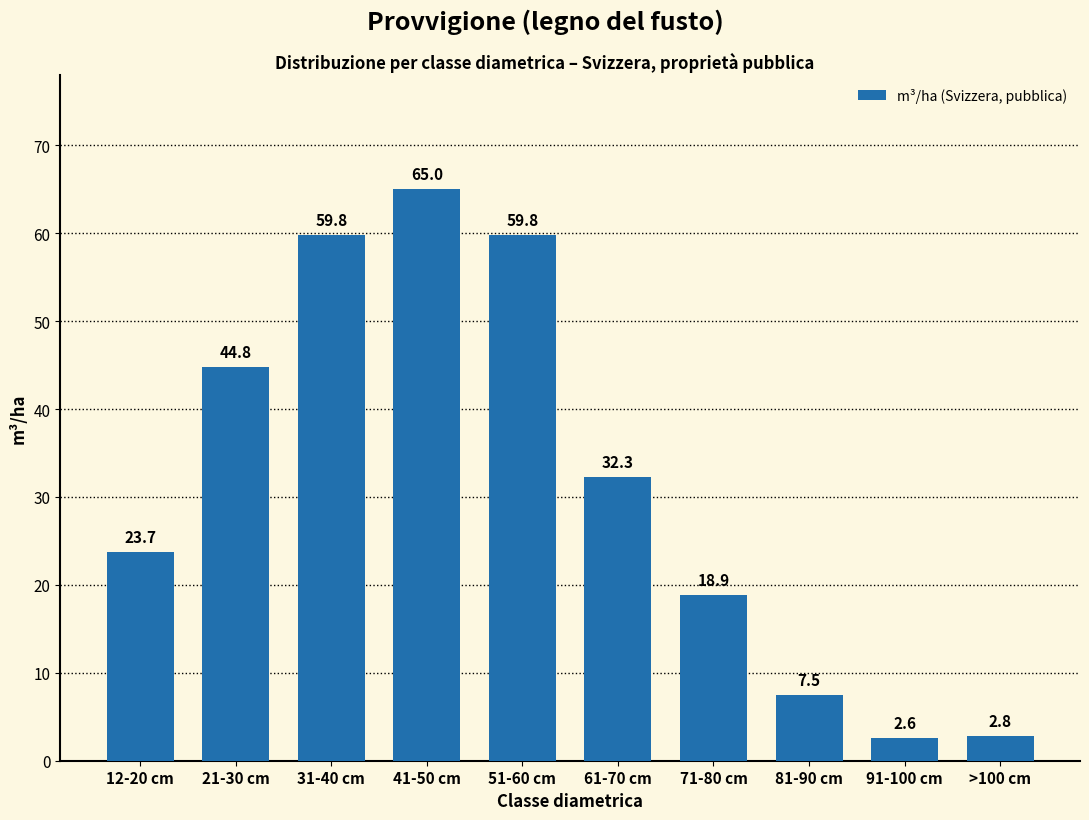

Reading right to left, list all the values displayed in this chart.

2.8	2.6	7.5	18.9	32.3	59.8	65.0	59.8	44.8	23.7